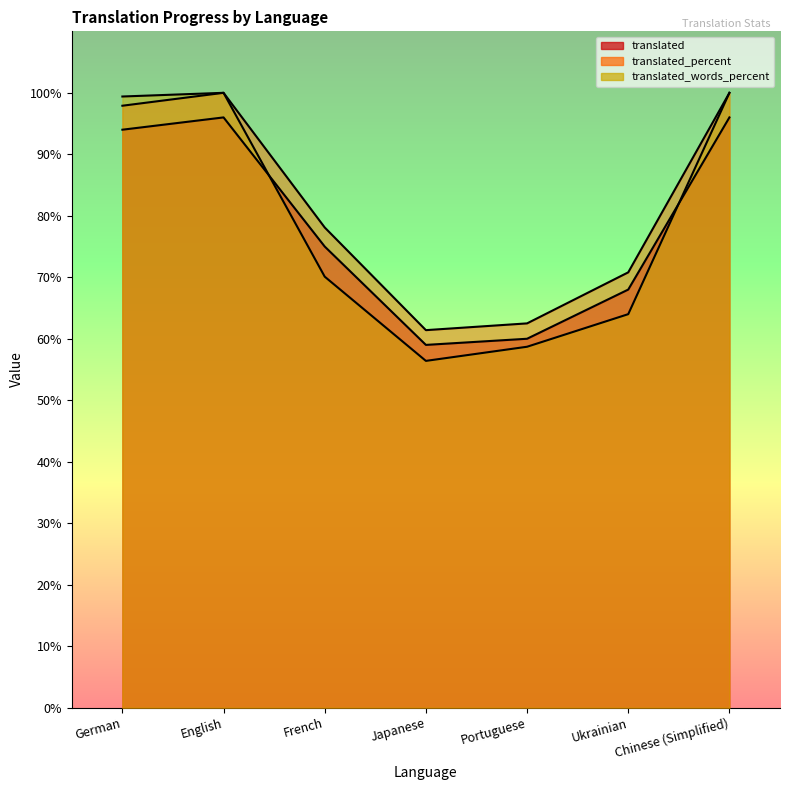

At which category does the chart reach its peak across all series?

English